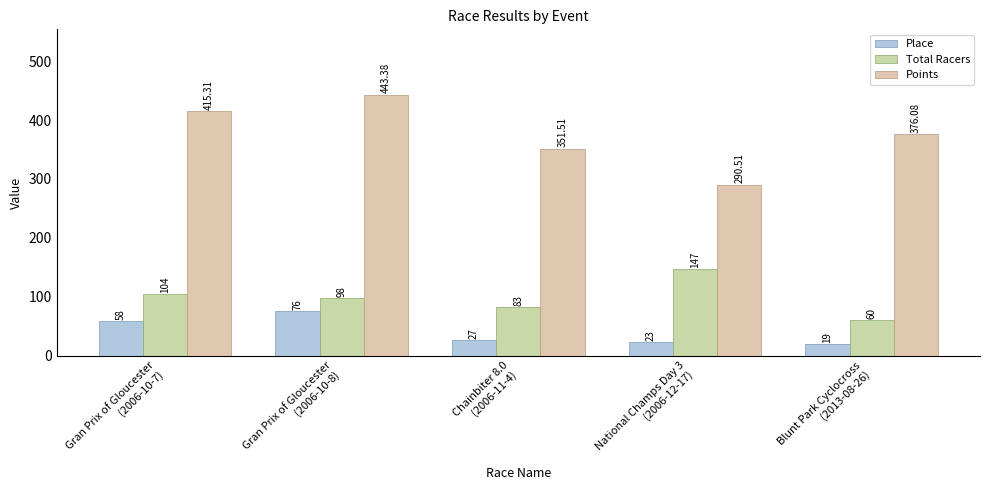

What is the label of the 2nd bar from the right?

National Champs Day 3
(2006-12-17)